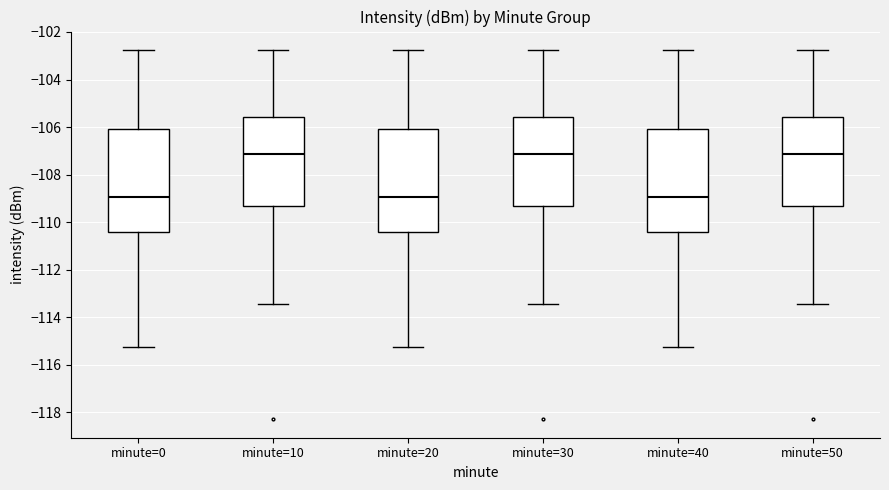

Reading left to right, transcribe this box plot: for each box, give where its median line is, the range the box spans, and where its two whiskers end, as read against the y-axis. The values are not printed on the chart, so give them approximately, as read against the axis.

minute=0: median -109.0, box -110.4 to -106.0, whiskers -115.2 to -102.8
minute=10: median -107.2, box -109.4 to -105.6, whiskers -113.4 to -102.8
minute=20: median -109.0, box -110.4 to -106.0, whiskers -115.2 to -102.8
minute=30: median -107.2, box -109.4 to -105.6, whiskers -113.4 to -102.8
minute=40: median -109.0, box -110.4 to -106.0, whiskers -115.2 to -102.8
minute=50: median -107.2, box -109.4 to -105.6, whiskers -113.4 to -102.8